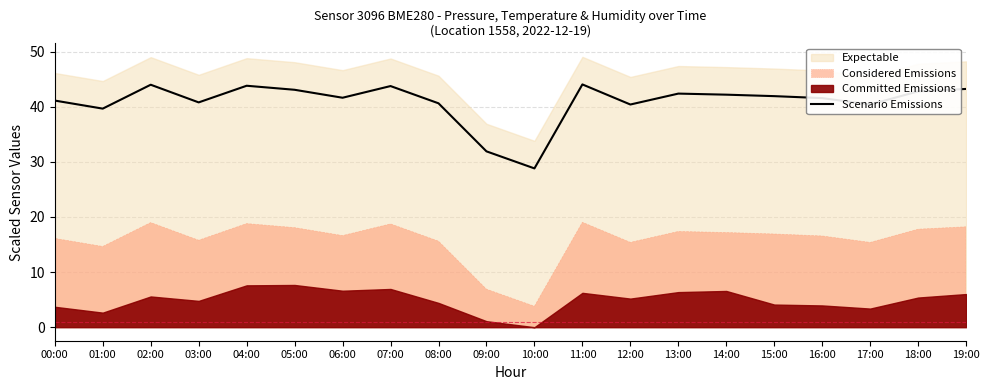

True or false: the data has more than 0 interior local peaks.

True